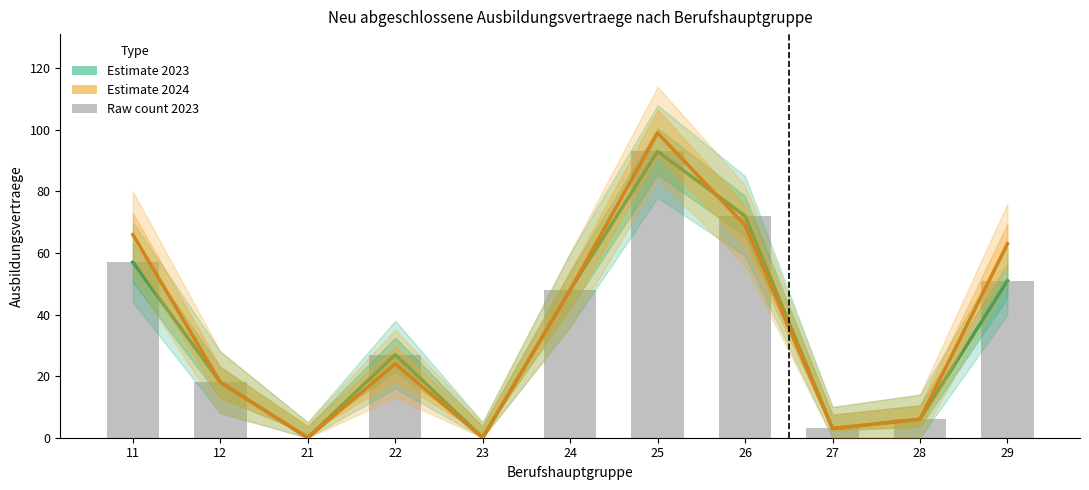

Is it true that Estimate 2023 equals 7 at 22?

False